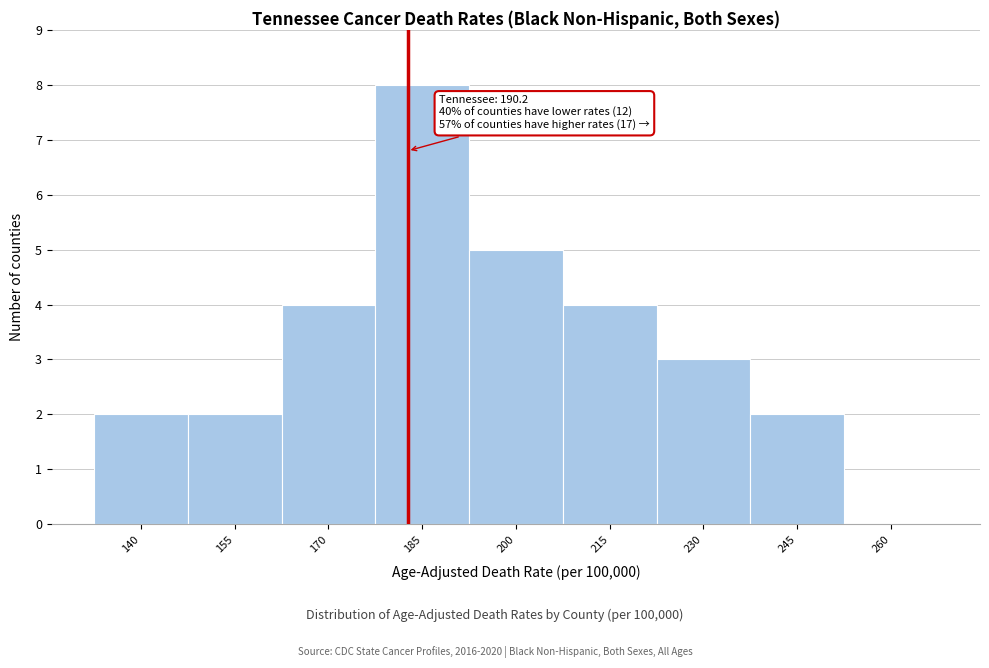

Reading left to right, transcribe all the data shown in this chart.

140=2	155=2	170=4	185=8	200=5	215=4	230=3	245=2	260=0